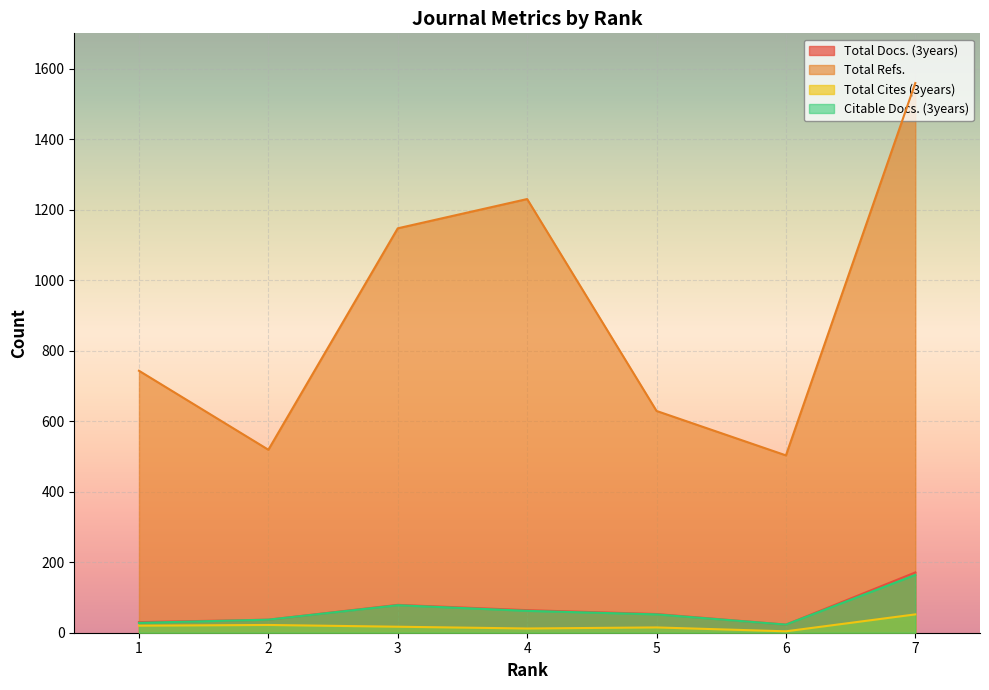

Between 6 and 7, which series saw the biggest shift?

Total Refs.